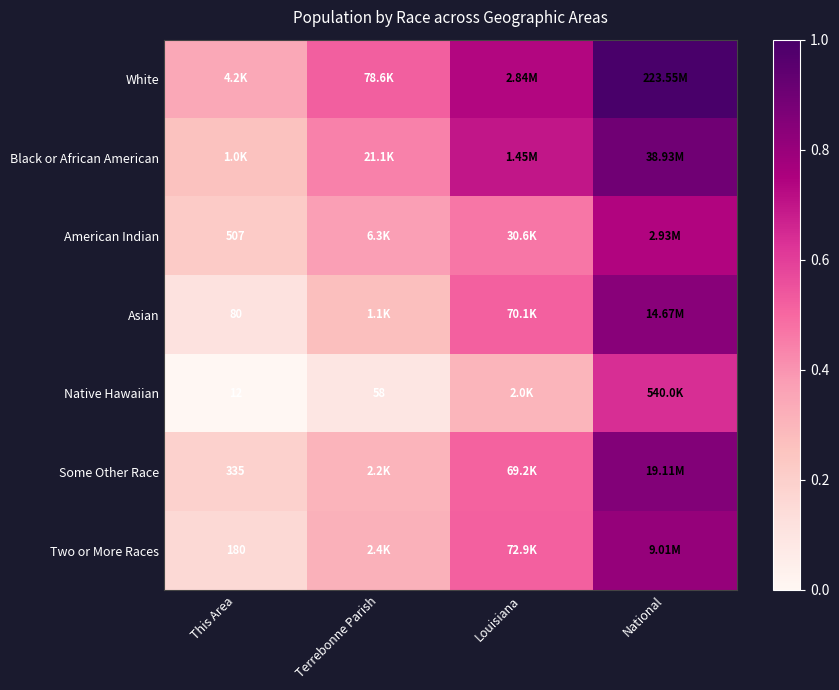

At which category is the sum across all series the highest?

National